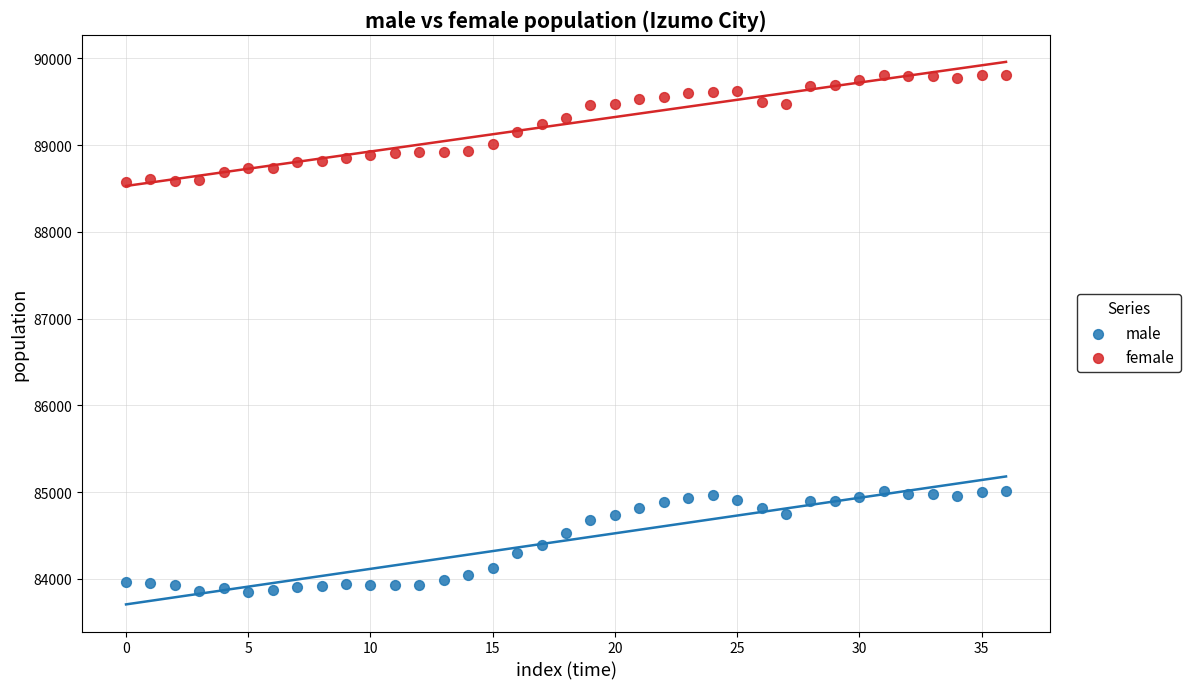

Which series contains the lowest Y value?

male